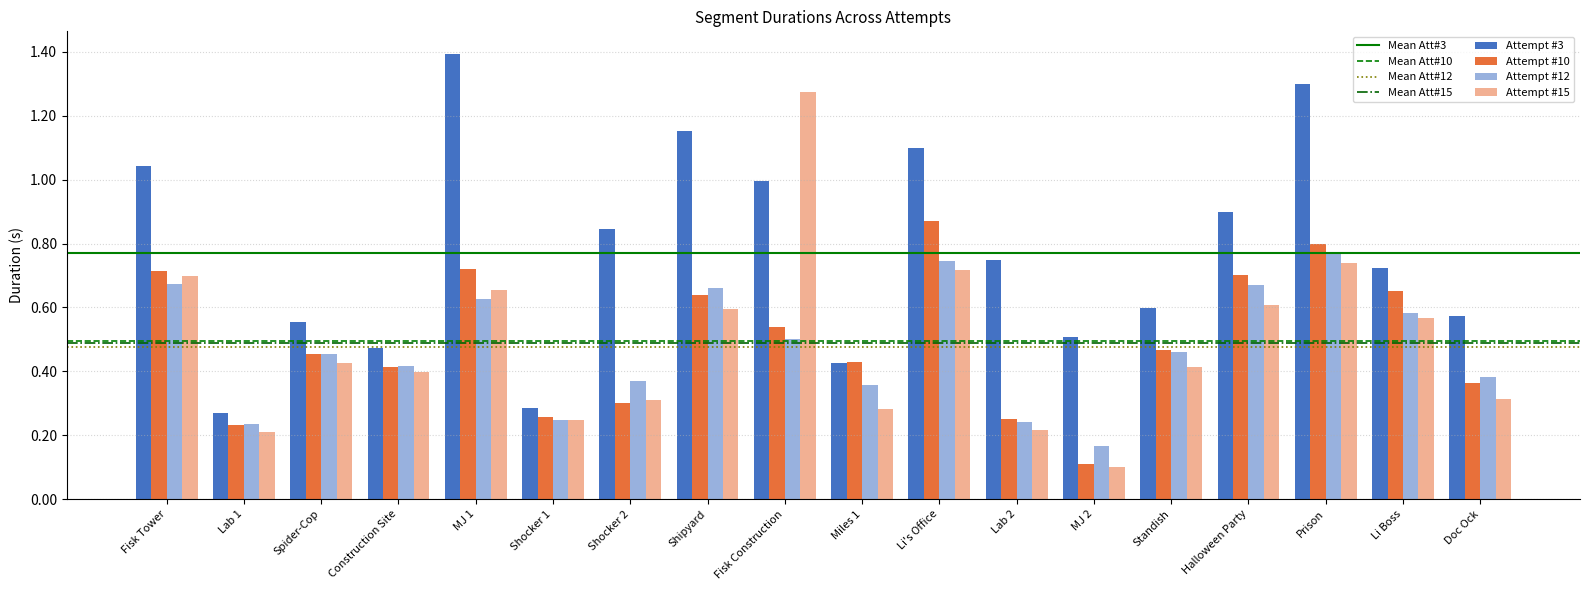

How many bars are there in total?

72